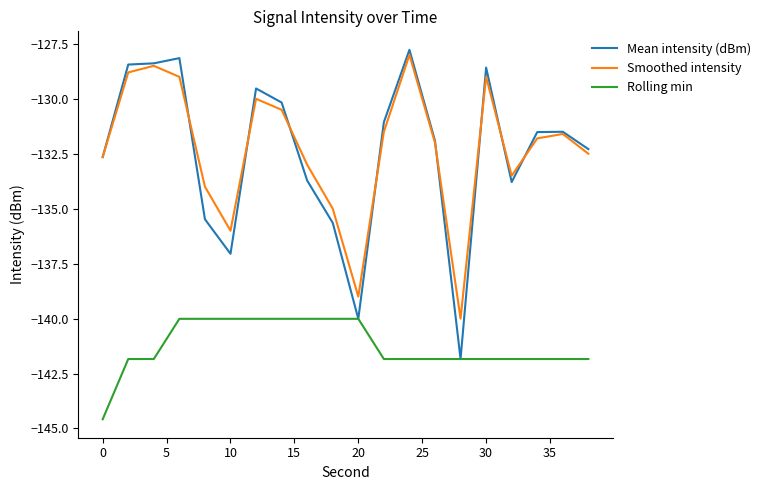

What is the smallest value displayed?

-144.6